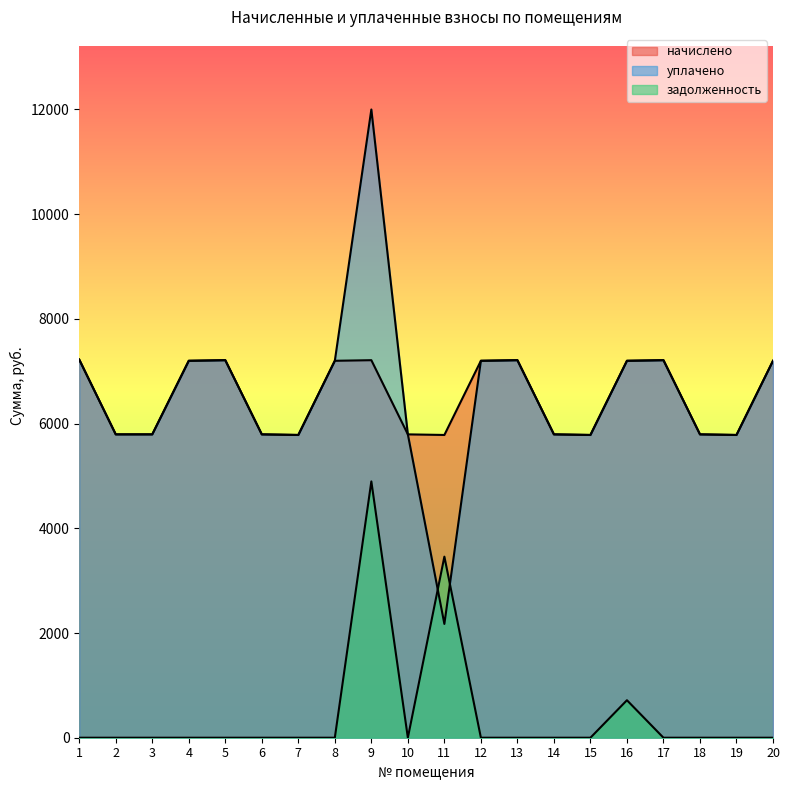

At which category does начислено reach its first local valley?

7